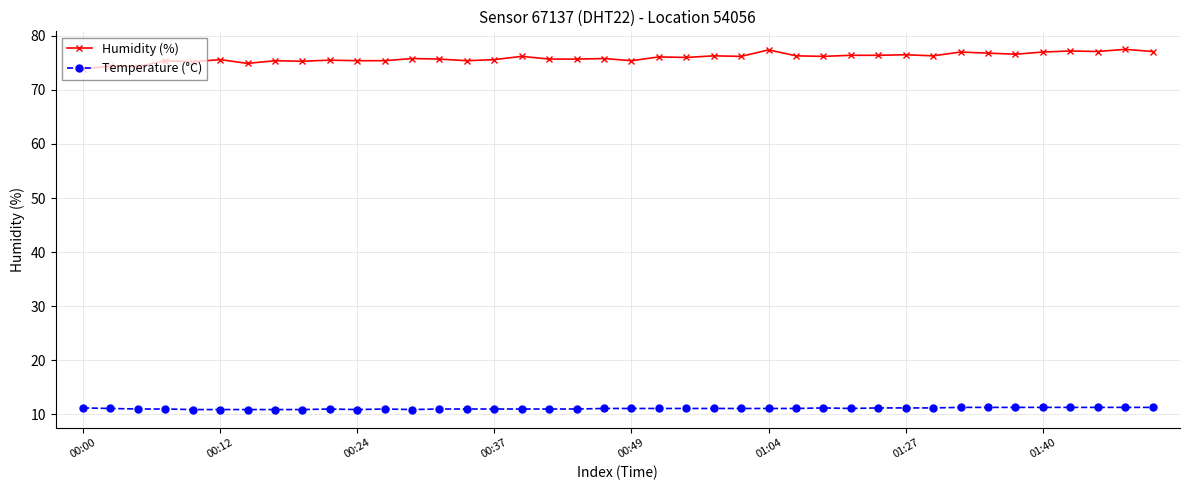

What is the value of the Humidity (%) point at the 35th from the left?

76.6